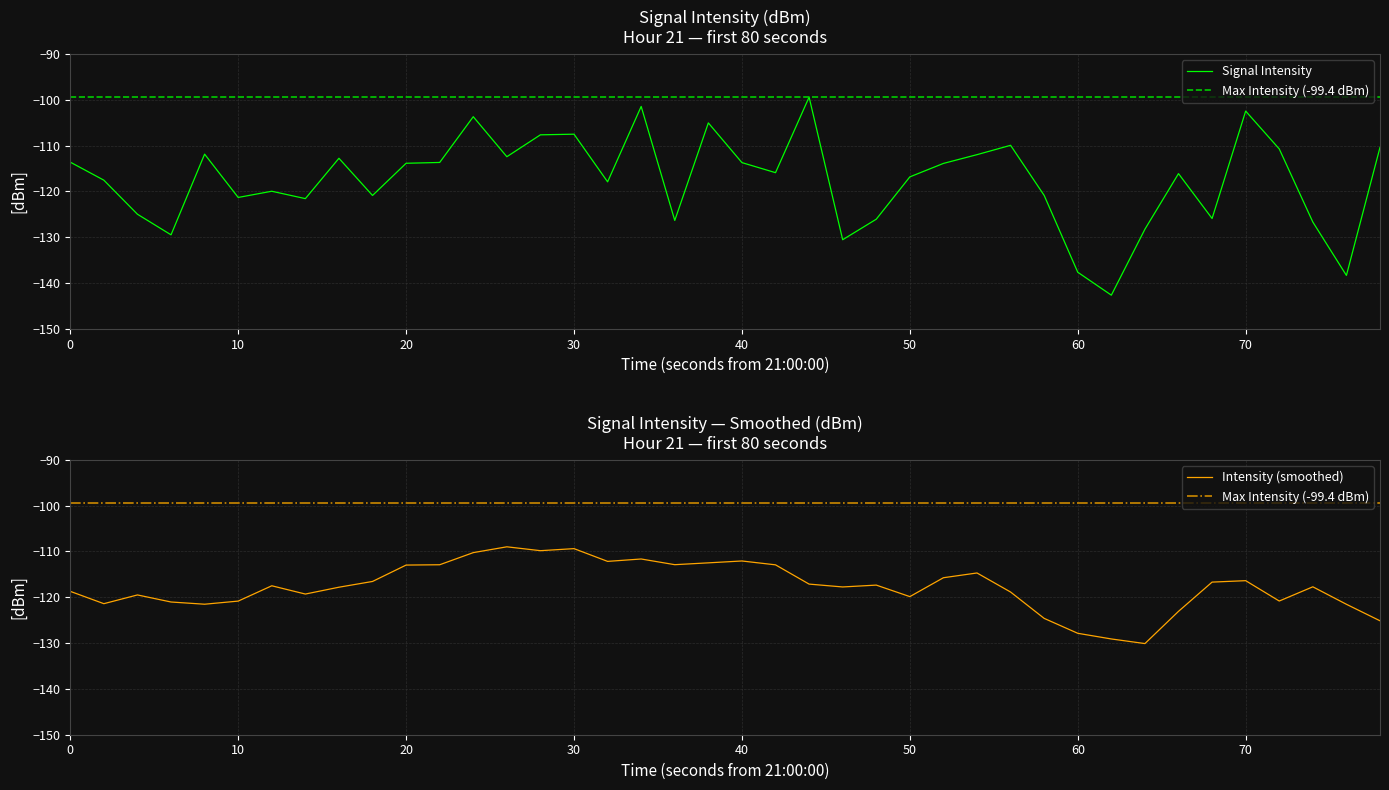

What is the maximum value for Signal Intensity?

-99.4